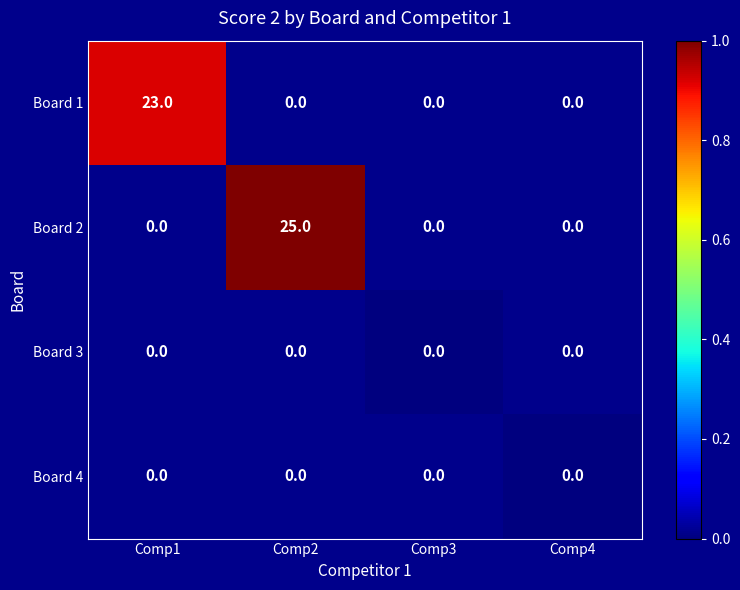

Rank the categories by Board 3 value from highest to lowest.

Comp1, Comp2, Comp3, Comp4